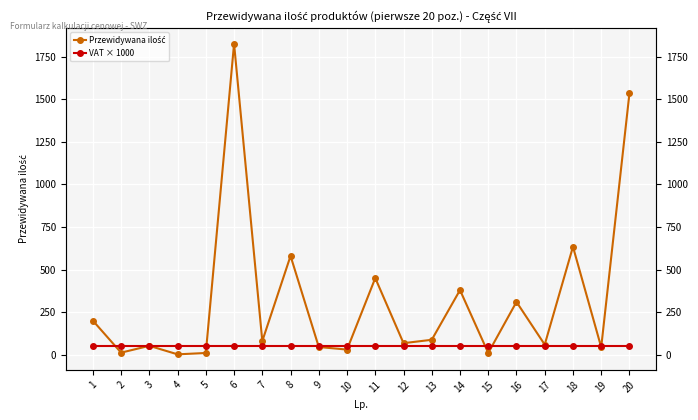

Rank the series by their average value, from highest to lowest.

Przewidywana ilość, VAT × 1000